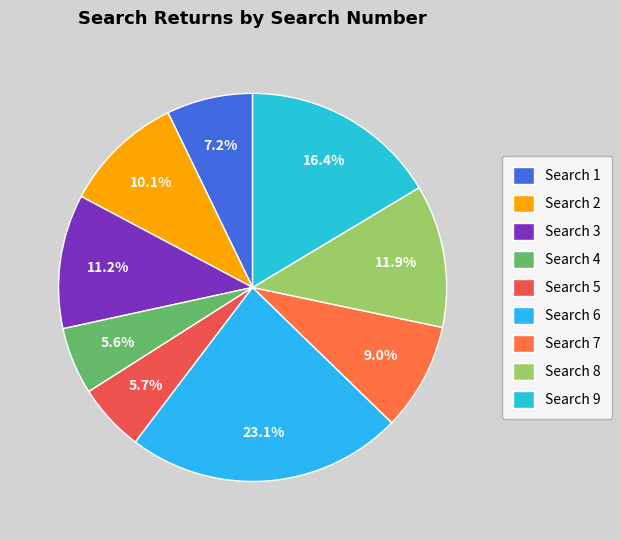

To the nearest percent, what is the difference between the largest and smallest slice percentages?

17%